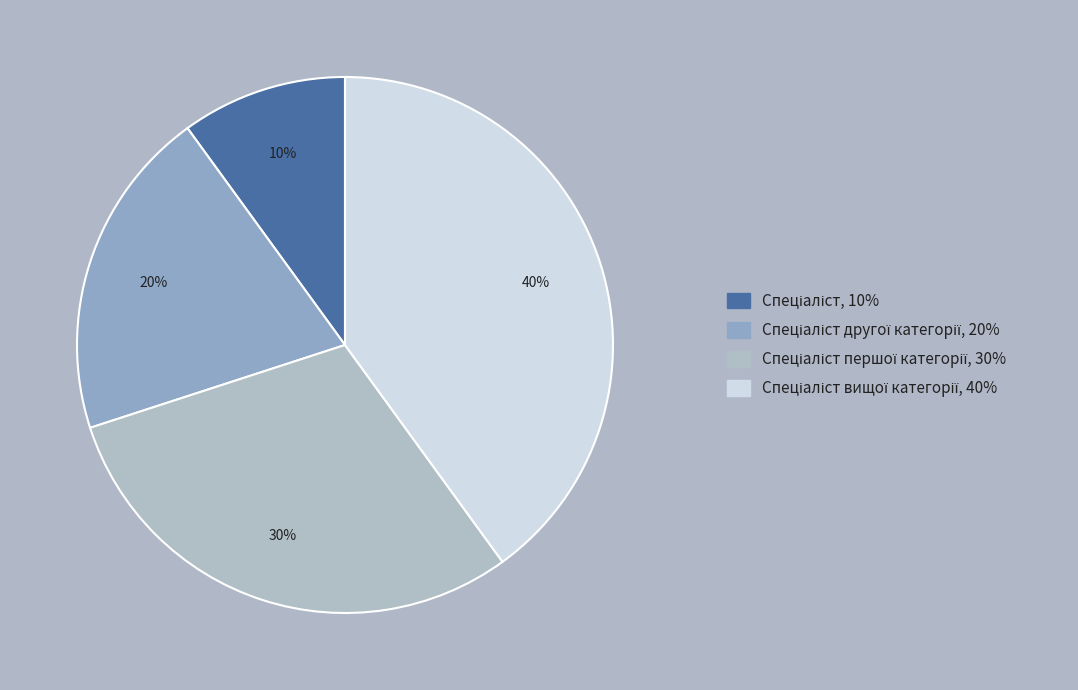

Does any single category account for the majority?

No